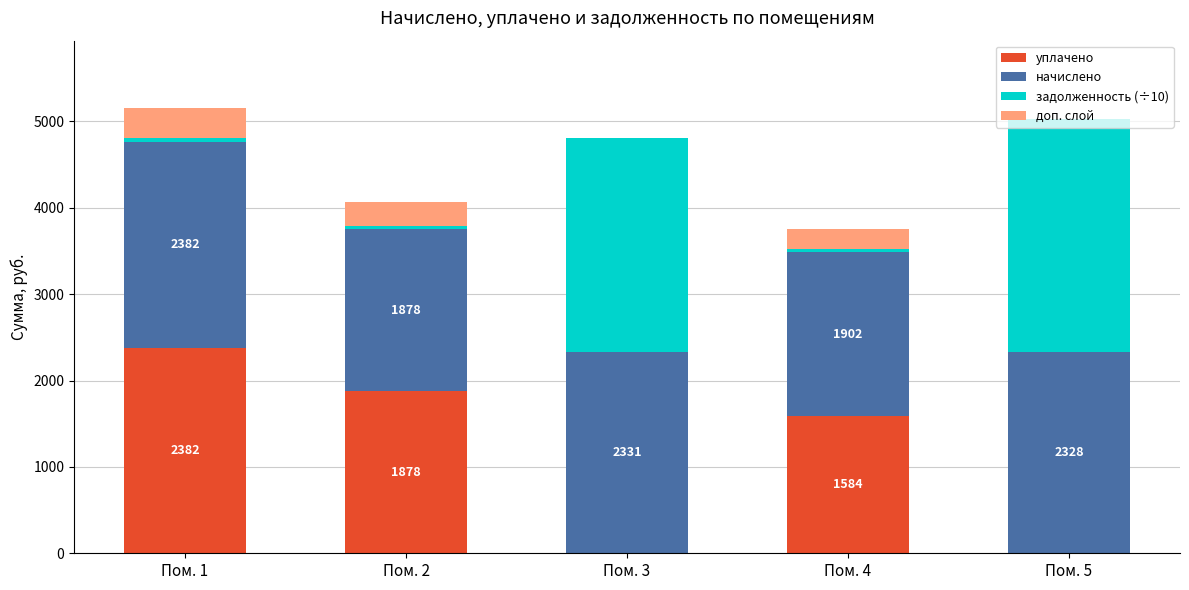

At which label does уплачено reach its peak?

Пом. 1